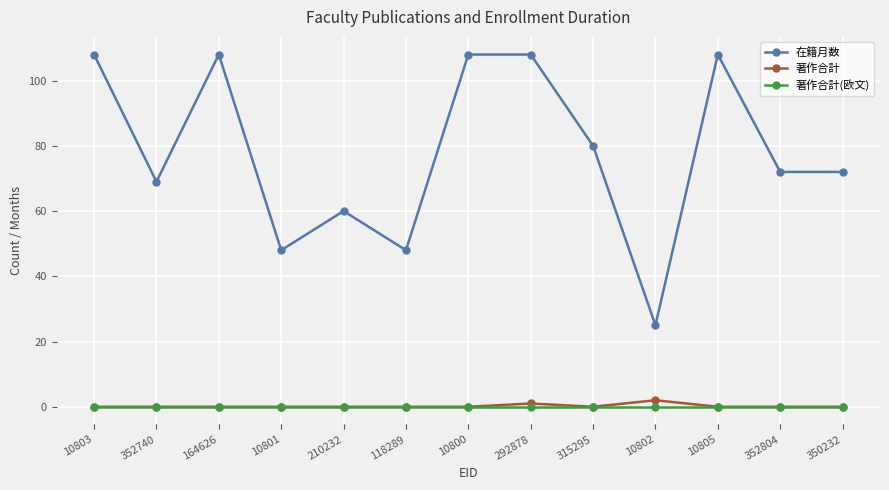

At which label does 在籍月数 reach its minimum?

10802